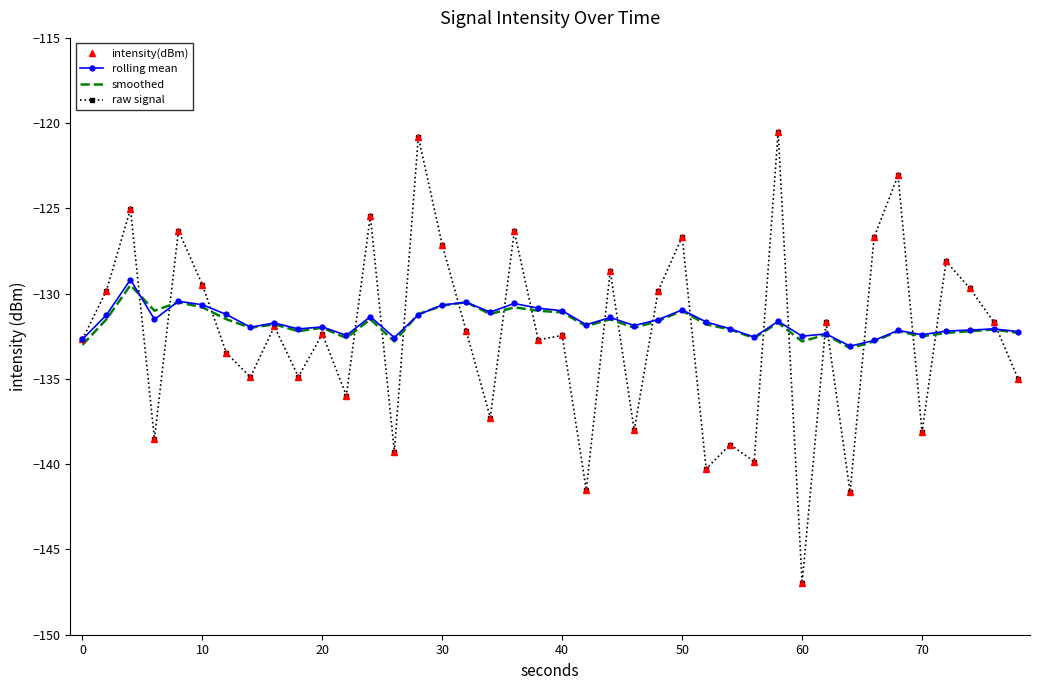

Does the chart have visible grid lines?

No